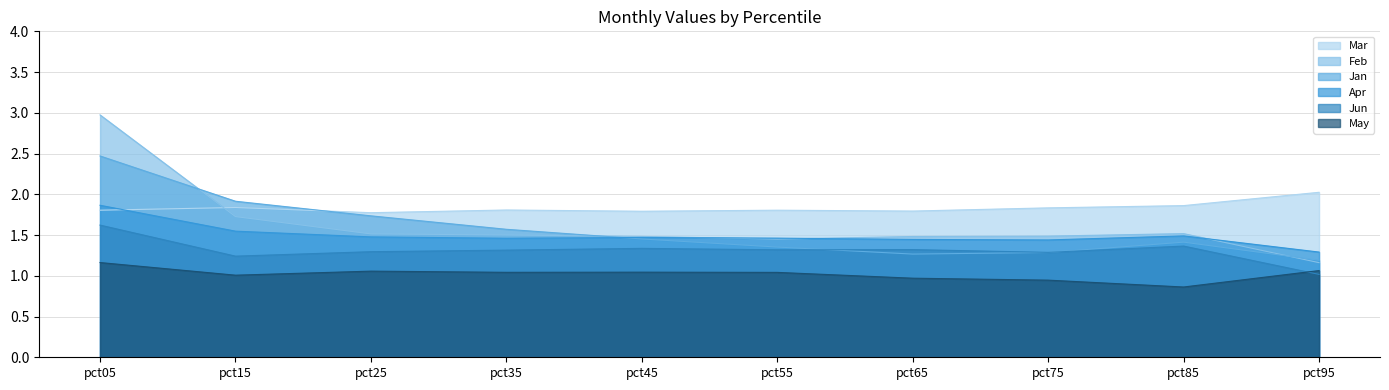

What is the minimum value shown in the chart?

0.9